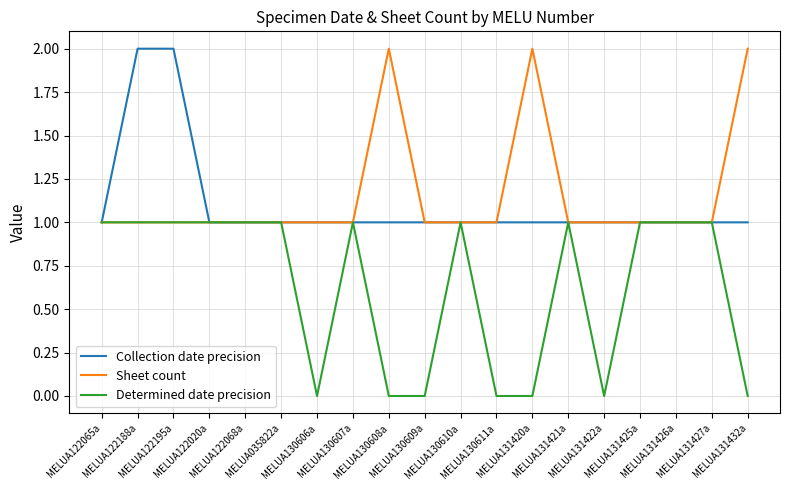

Is this an area chart (filled region under the line)?

No